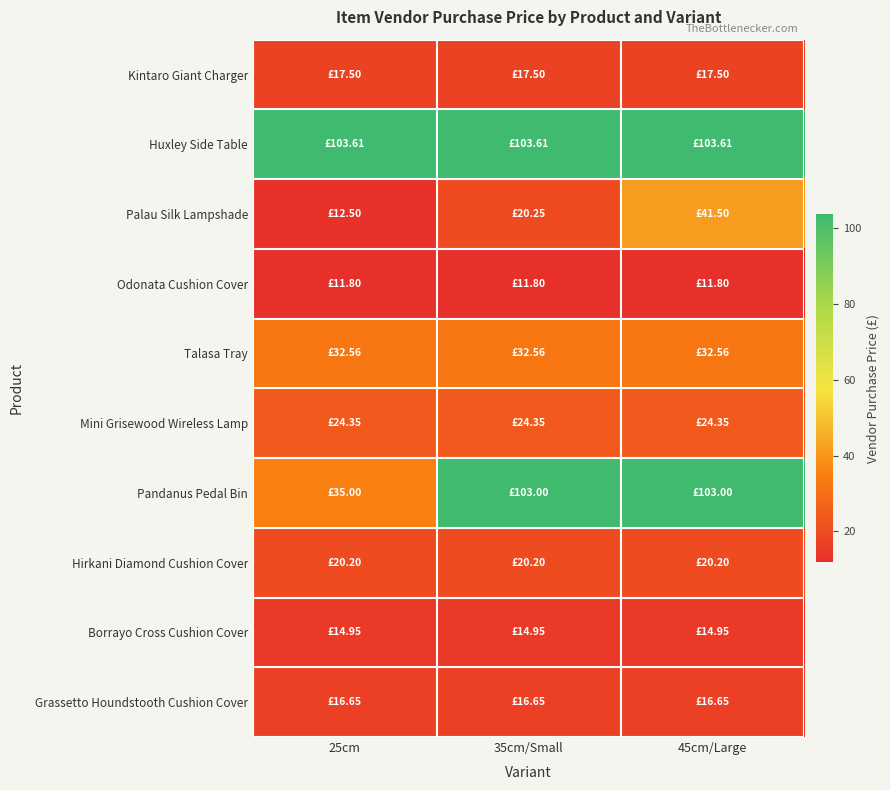

Which series has the largest total across all categories?

Huxley Side Table